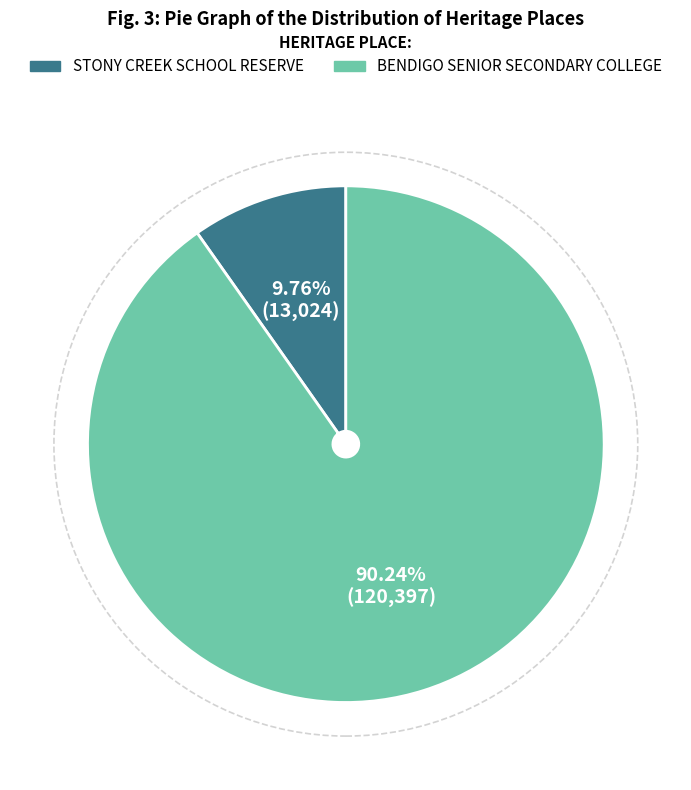

What is the majority slice?

BENDIGO SENIOR SECONDARY COLLEGE